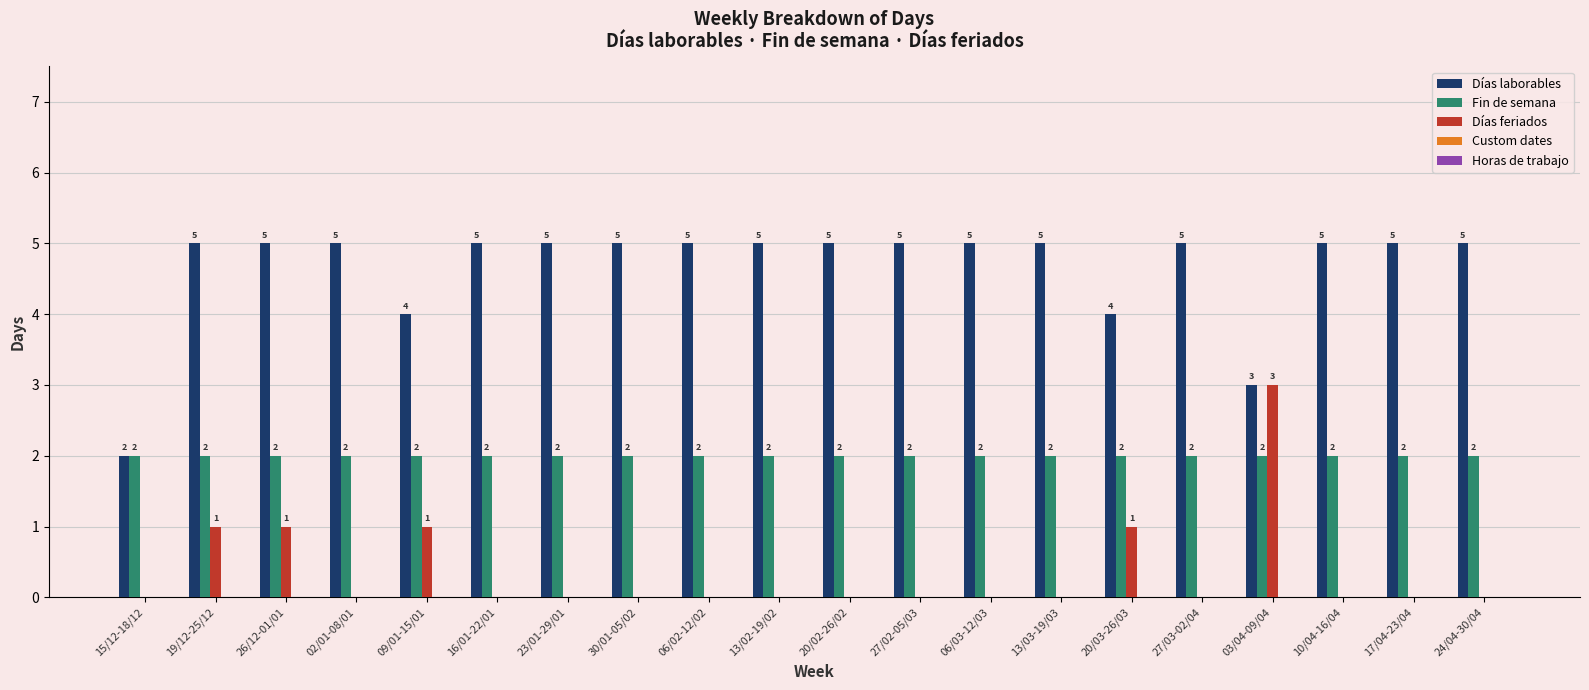

True or false: Días feriados has a value of 1 at 19/12-25/12.

True